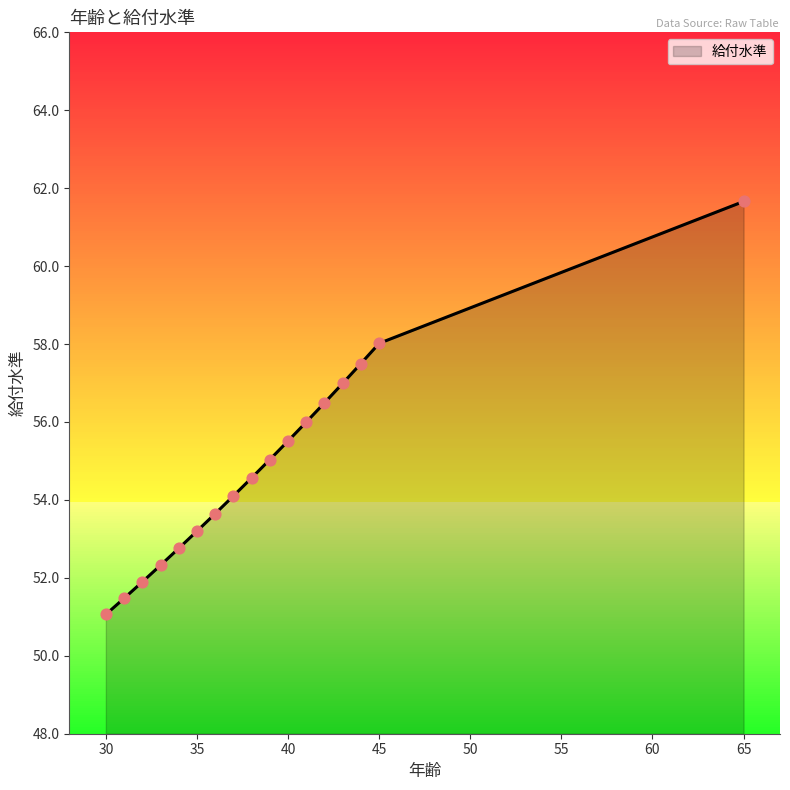

What is the ratio of the value at 37 to the value at 33?

1.0